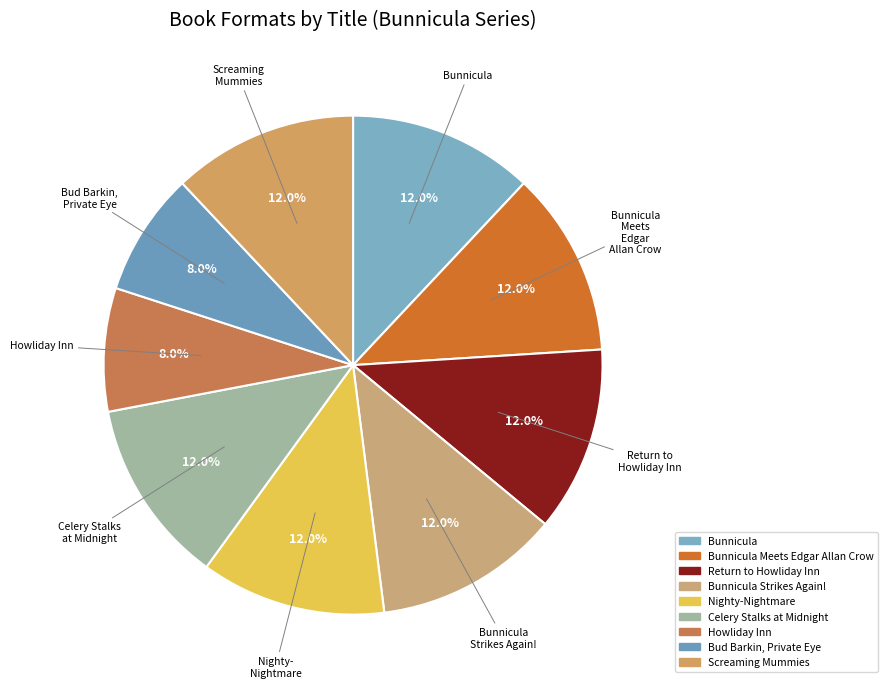

How many segments does this pie chart have?

9